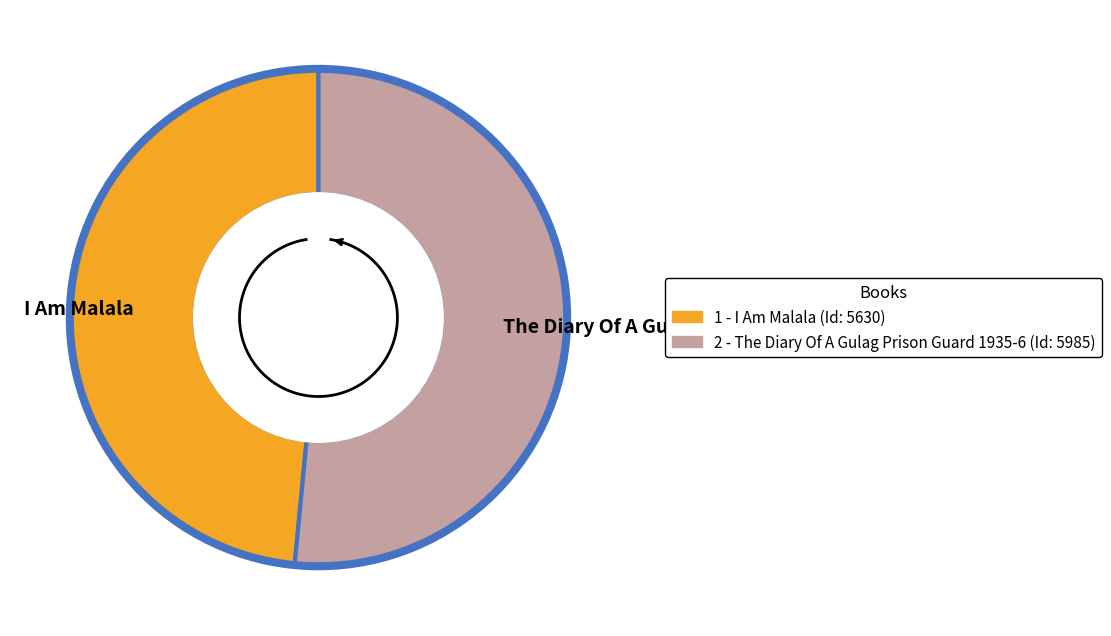

To the nearest percent, what is the combined percentage of I Am Malala and The Diary Of A Gulag Prison Guard 1935 6?

100%